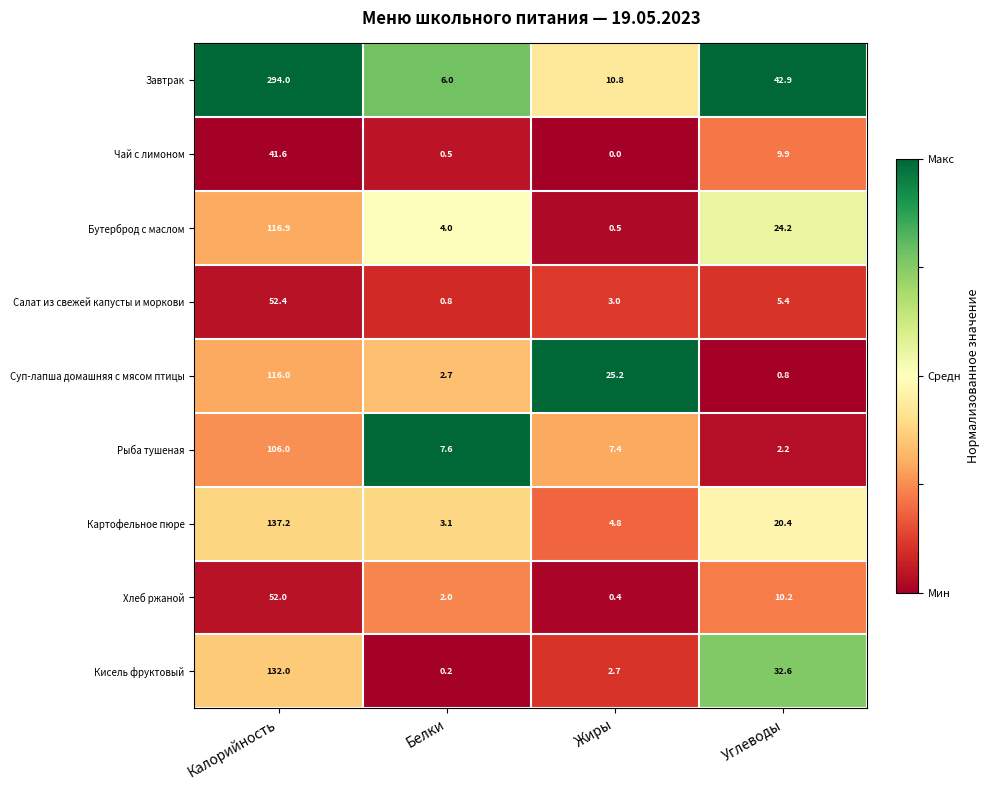

What is the spread (max minus min) of values at Калорийность?

252.4